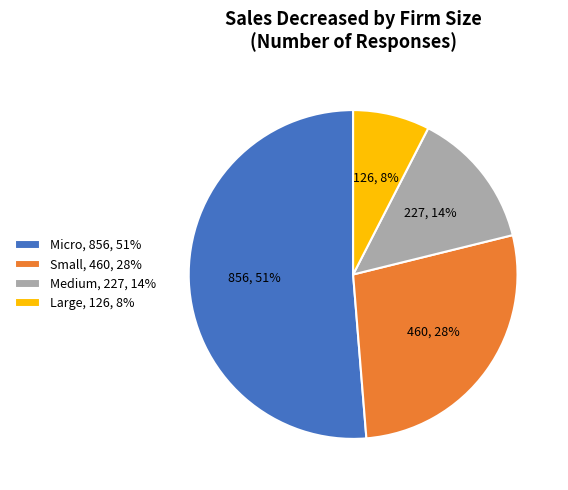

How many slices are in this pie chart?

4